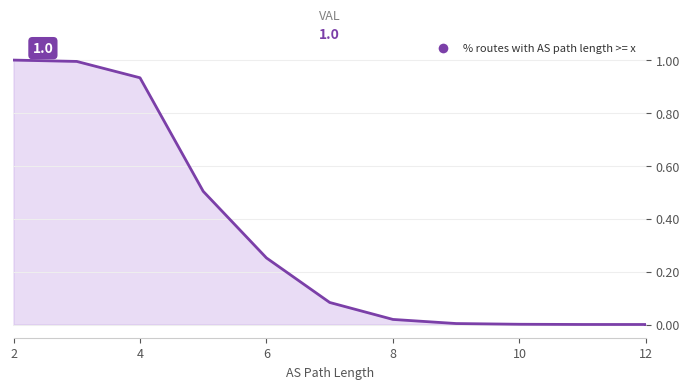

What is the value of the 4th point from the left?

0.5